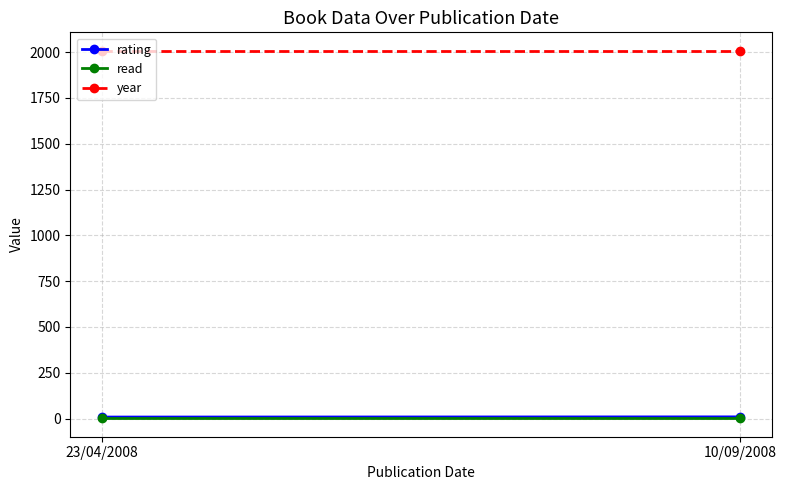

List the labels in order of rating value, smallest first.

23/04/2008, 10/09/2008